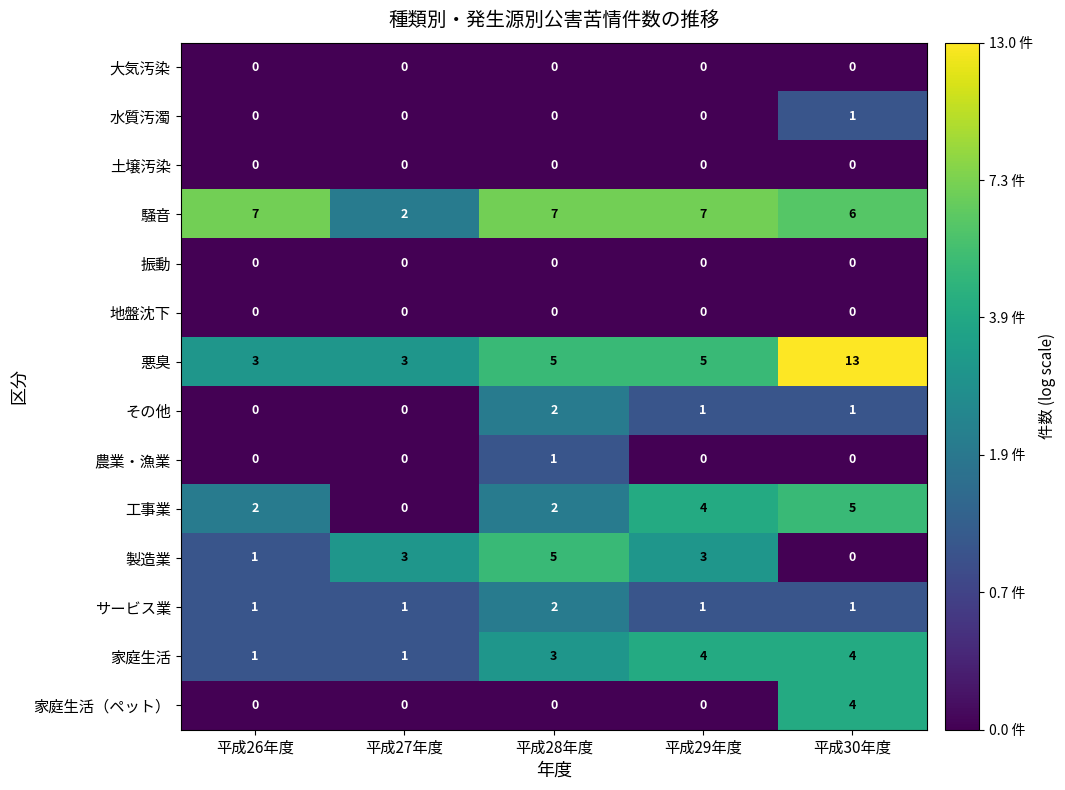

Which category has the highest value across all series?

平成30年度